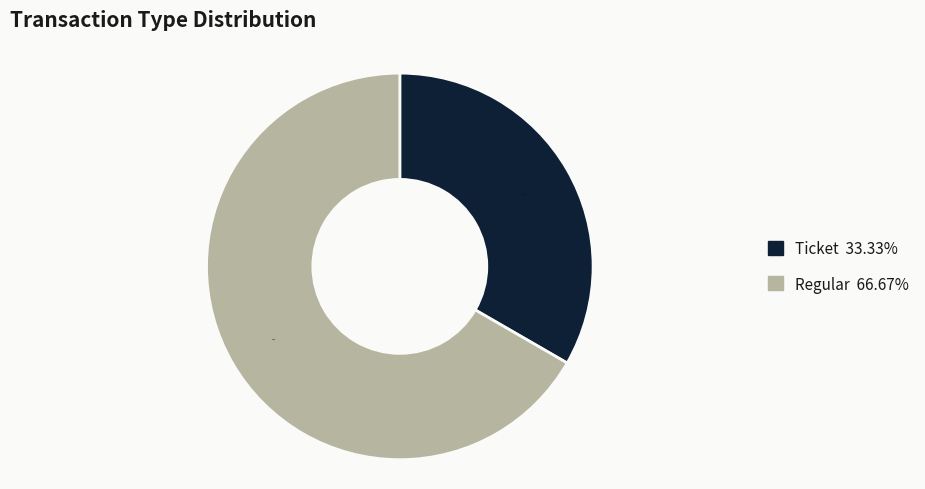

Is there any slice that represents more than half of the pie?

Yes